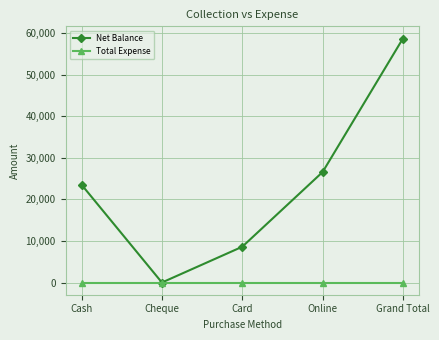

At which category does the chart reach its peak across all series?

Grand Total